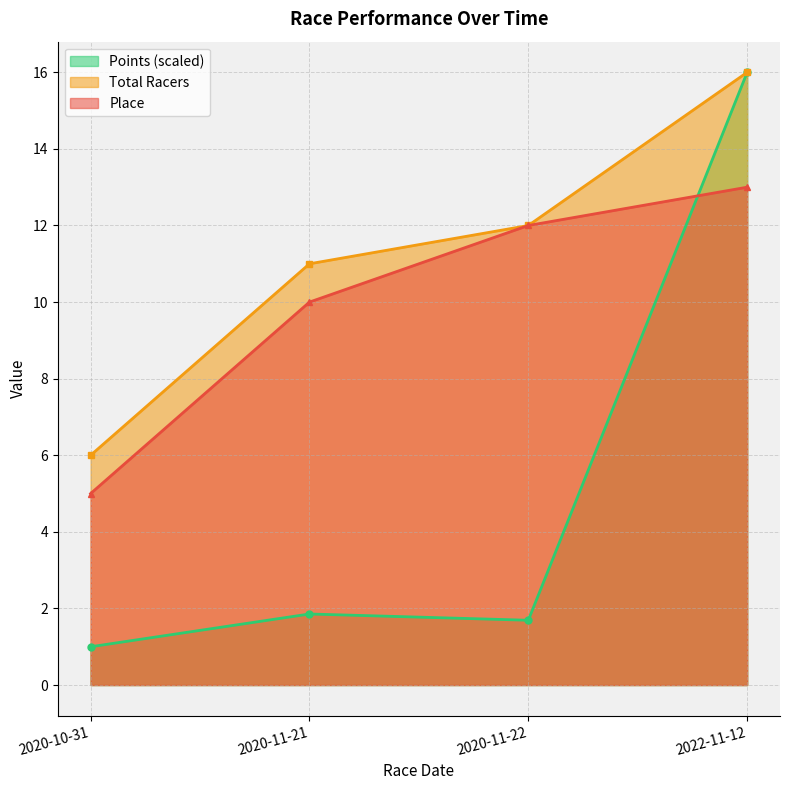

What is the sum of the Total Racers values at 2020-10-31 and 2020-11-22?

18.0